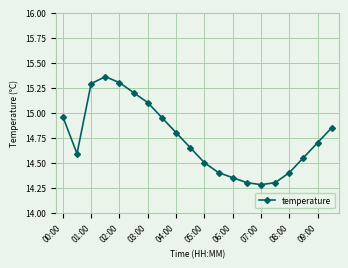

What is the sum of all values?

294.8